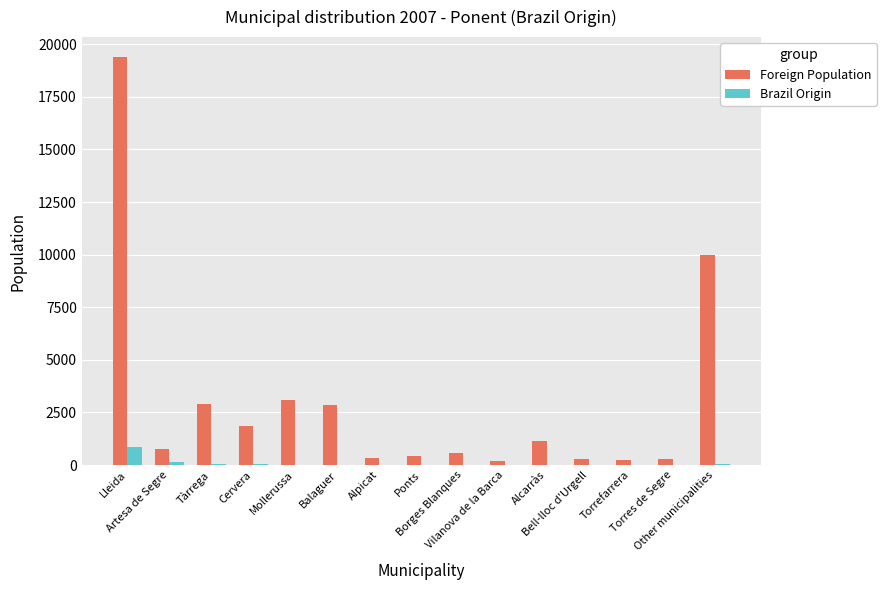

What is the highest value of the Foreign Population series?

19371